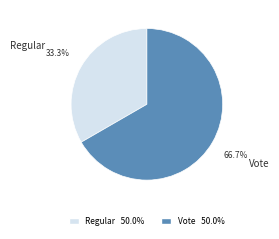

How many slices are in this pie chart?

2